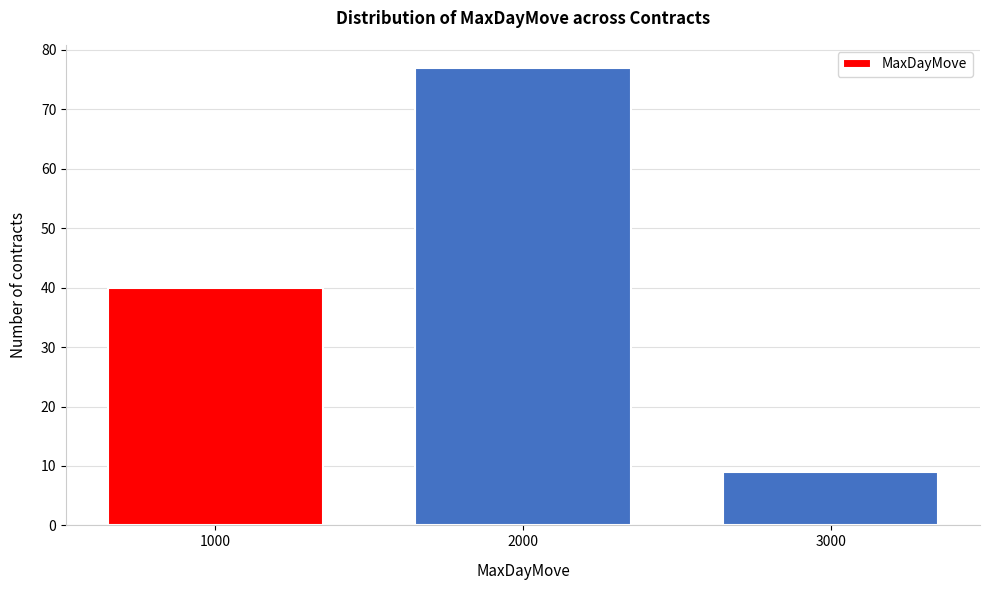

Reading left to right, extract all data points from this chart.

40	77	9